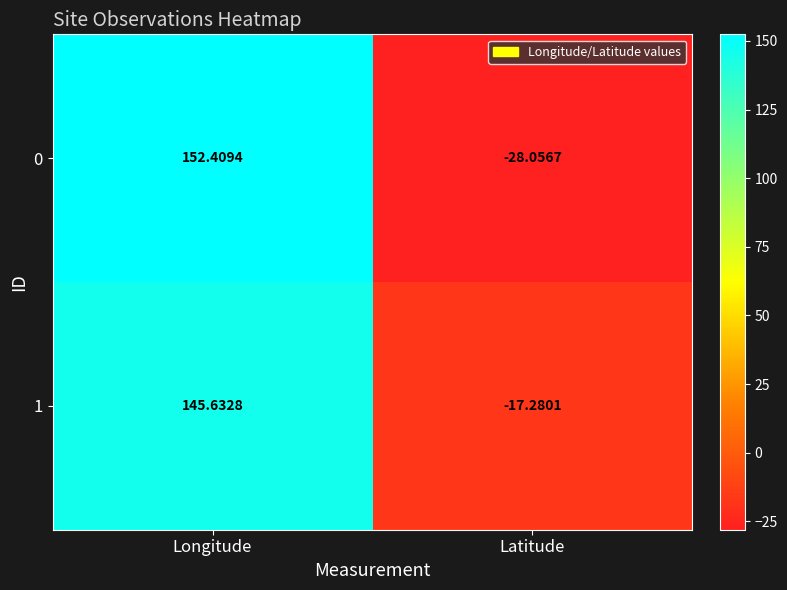

At which label does 0 reach its peak?

Longitude